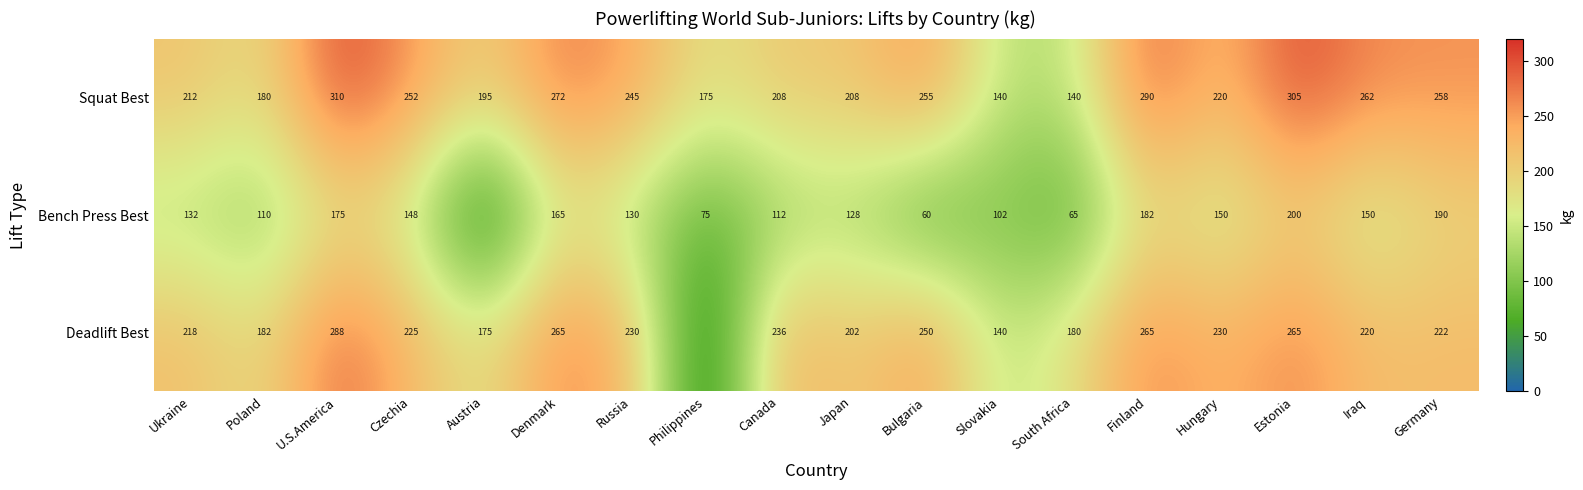

At South Africa, list the series in order from largest to smallest.

Deadlift Best, Squat Best, Bench Press Best